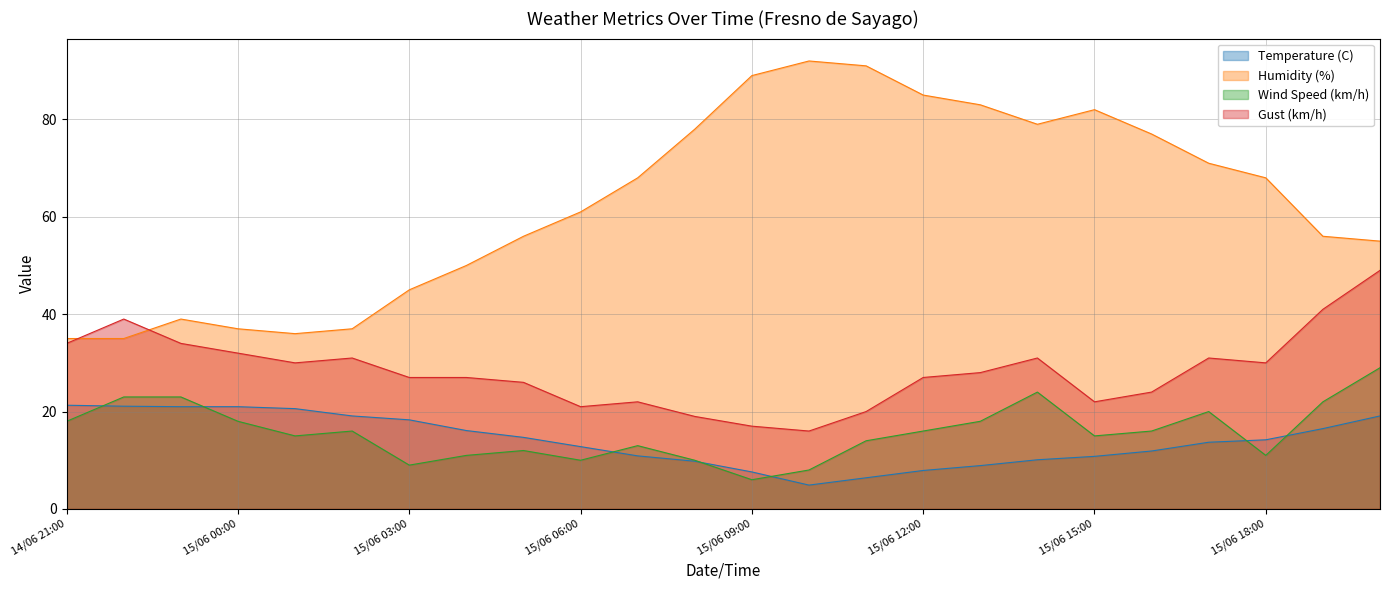

What is the highest value of the Gust (km/h) series?

49.0